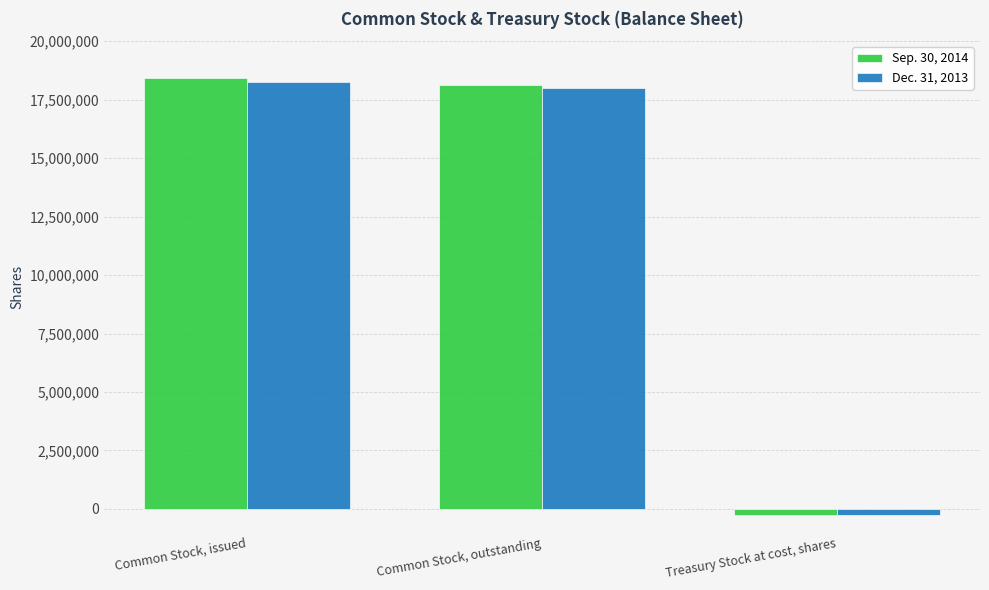

Reading right to left, list all the values displayed in this chart.

Sep. 30, 2014: -271649	18137285	18408934
Dec. 31, 2013: -271649	17986275	18257924